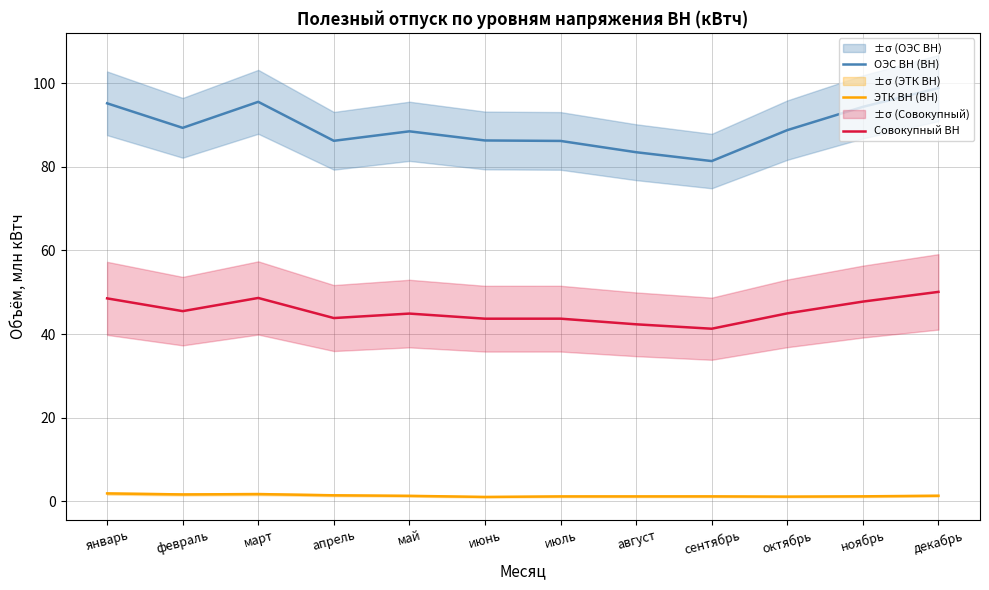

Is the value of Совокупный ВН at март greater than the value of ЭТК ВН (ВН) at июль?

Yes